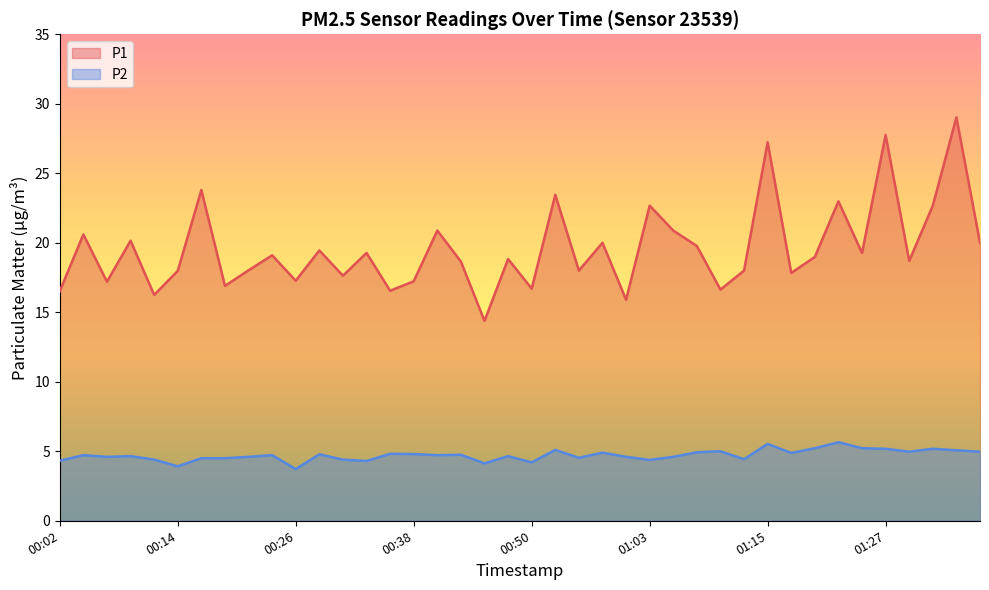

List the labels in order of P1 value, largest first.

01:35, 01:27, 01:15, 00:16, 00:53, 01:22, 01:03, 01:32, 00:40, 01:05, 00:04, 00:09, 00:58, 01:37, 01:08, 00:28, 00:33, 01:25, 00:23, 01:20, 00:48, 01:30, 00:43, 00:21, 00:55, 01:13, 00:14, 01:17, 00:31, 00:26, 00:38, 00:06, 00:19, 00:50, 01:10, 00:36, 00:02, 00:11, 01:00, 00:45